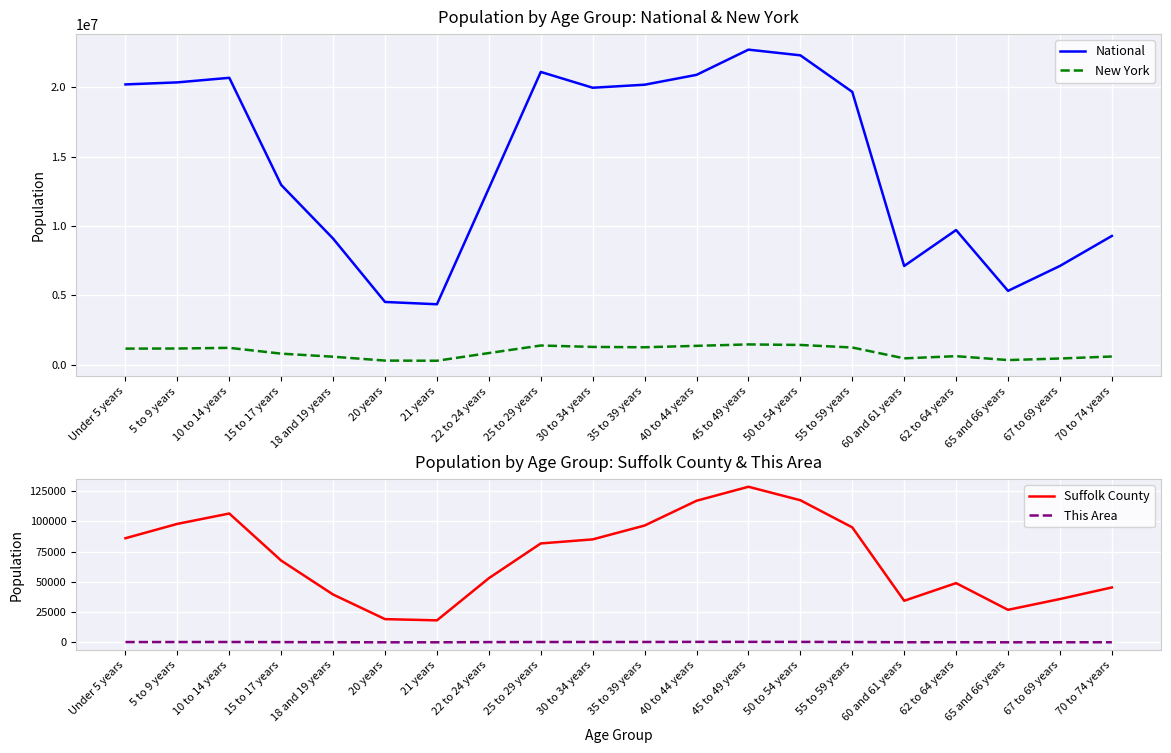

Rank the series at 67 to 69 years from lowest to highest value.

This Area, Suffolk County, New York, National